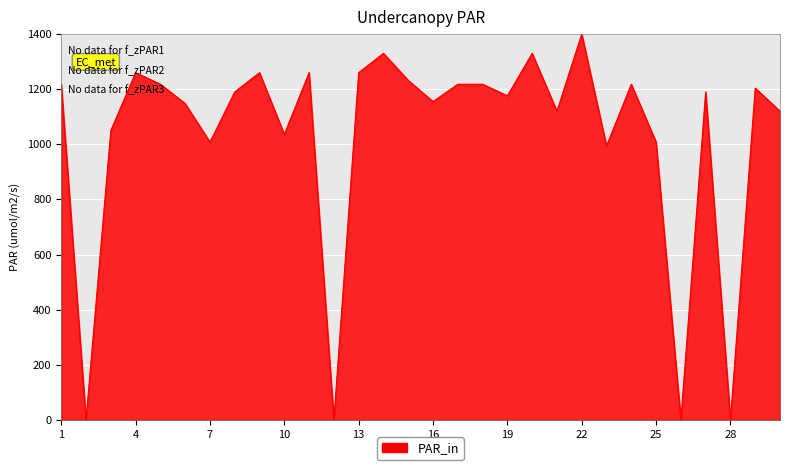

What is the maximum value shown in the chart?

1400